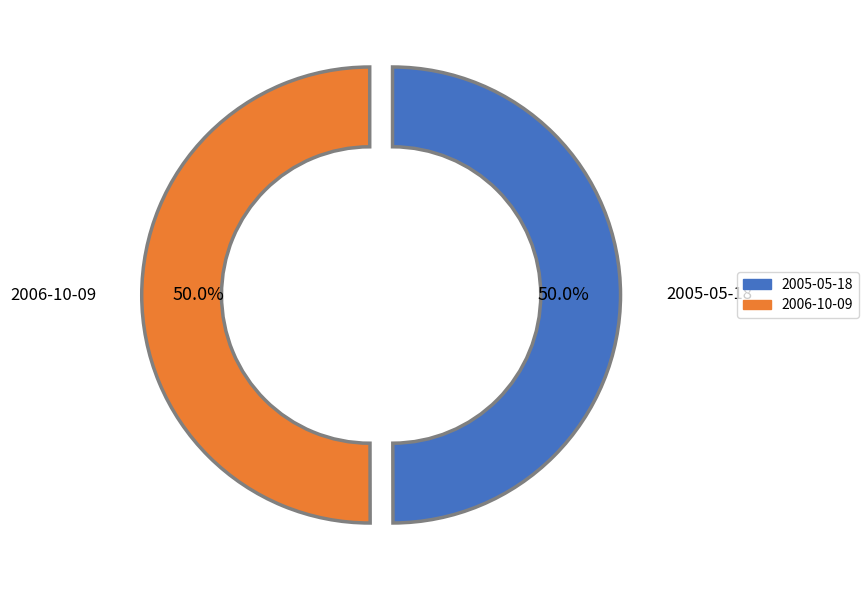

What is the ratio of the value at 2006-10-09 to the value at 2005-05-18?

1.0